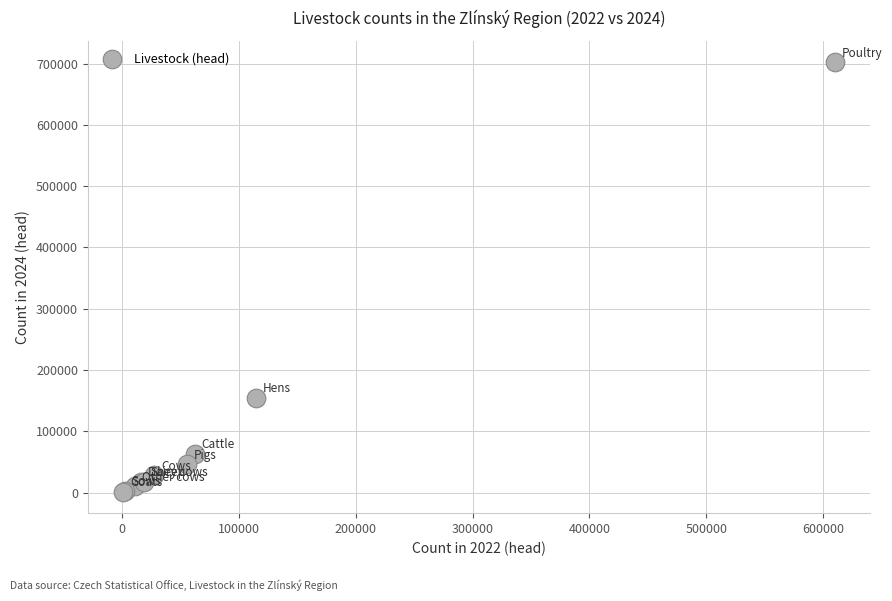

What Y value in the scatter plot is closest to 351715?

154492